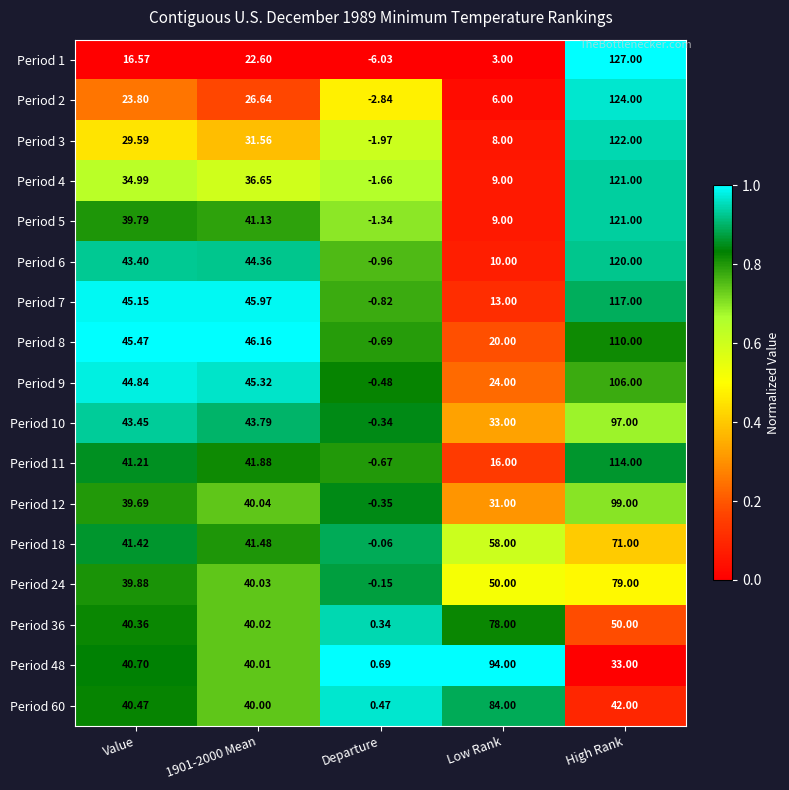

At which category is the sum across all series the highest?

High Rank